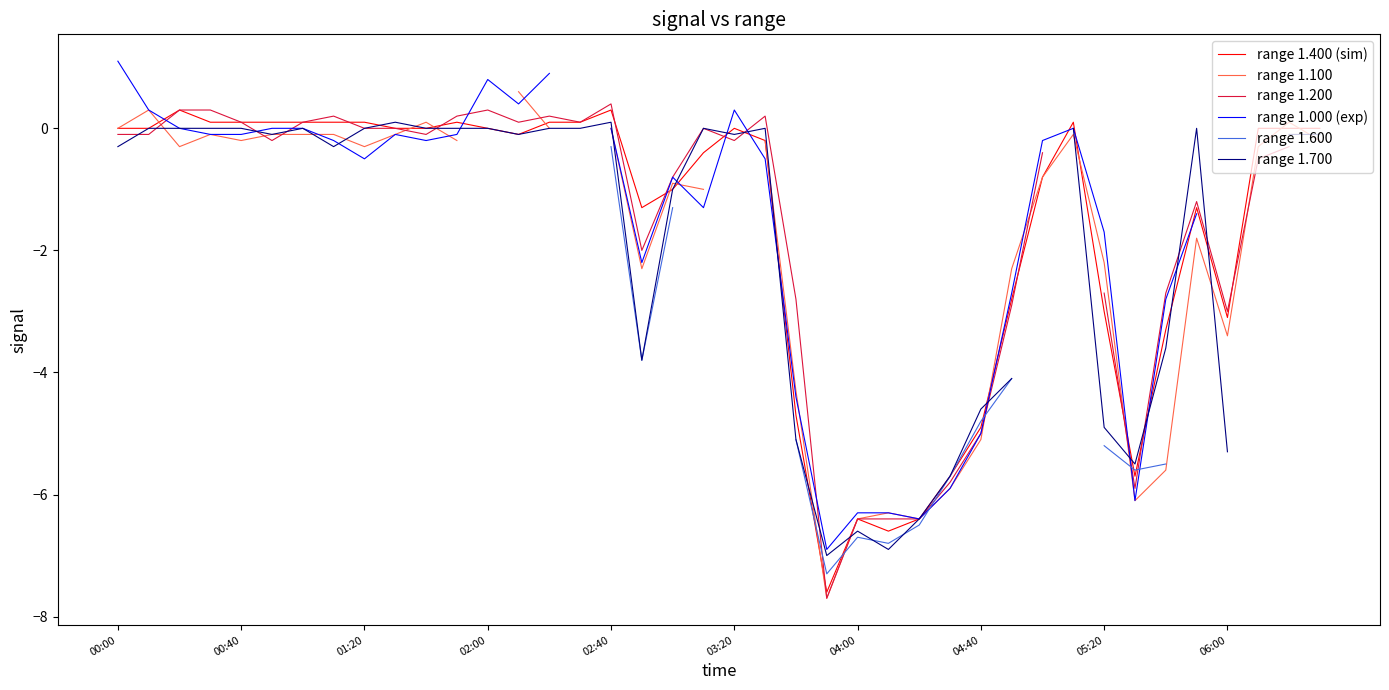

Is it true that range 1.400 (sim) equals -4.3 at 06:00?

False